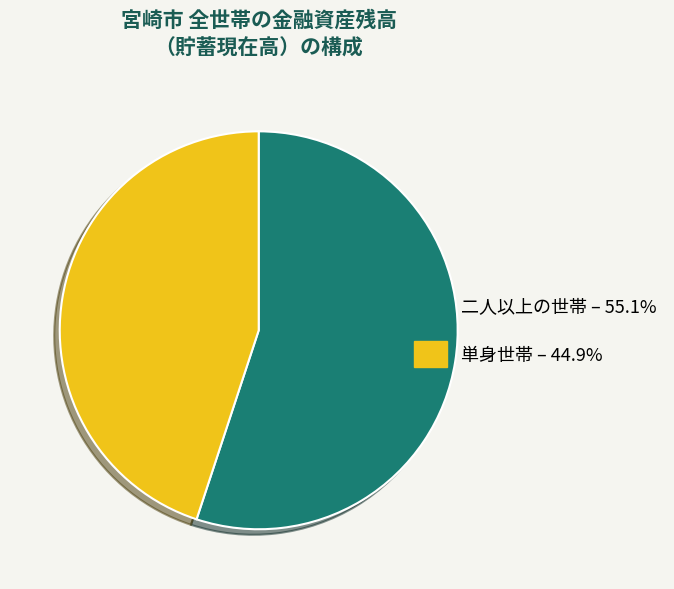

Is there a majority slice in this chart?

Yes